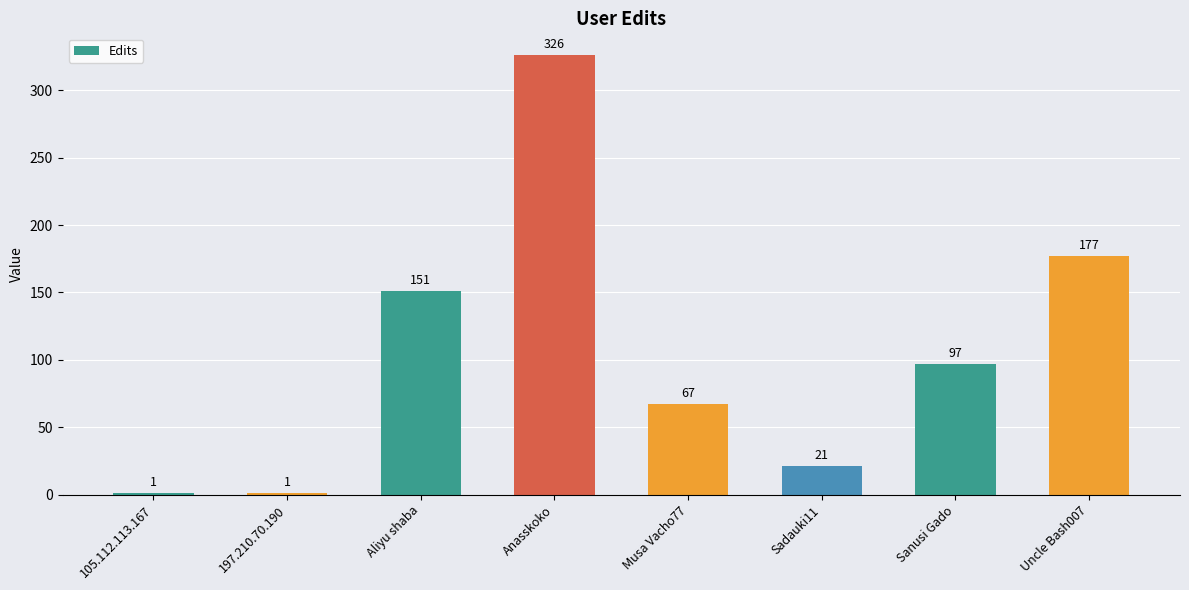

Between Uncle Bash007 and Aliyu shaba, which is larger?

Uncle Bash007